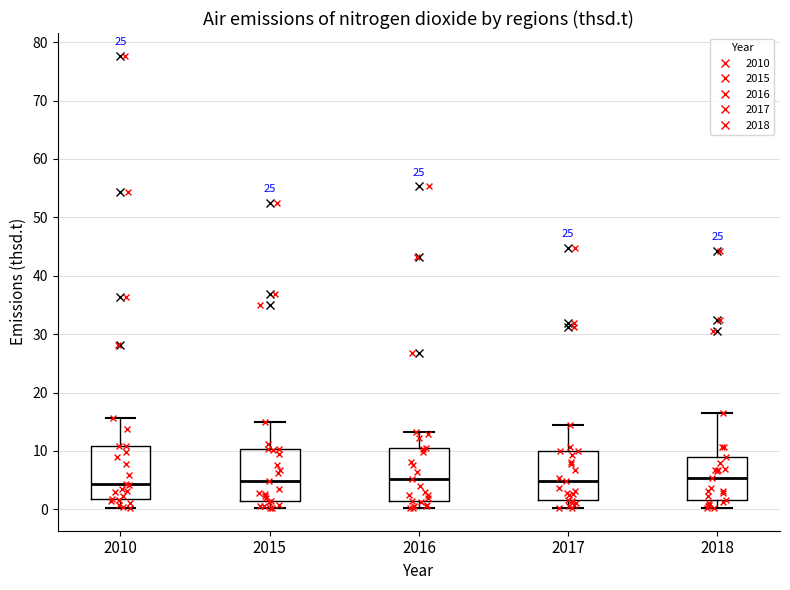

Reading left to right, transcribe this box plot: for each box, give where its median line is, the range the box spans, and where its two whiskers end, as read against the y-axis. The values are not printed on the chart, so give them approximately, as read against the axis.

2010: median 4, box 2 to 11, whiskers 0 to 16
2015: median 5, box 1 to 10, whiskers 0 to 15
2016: median 5, box 2 to 11, whiskers 0 to 13
2017: median 5, box 2 to 10, whiskers 0 to 15
2018: median 5, box 2 to 9, whiskers 0 to 17